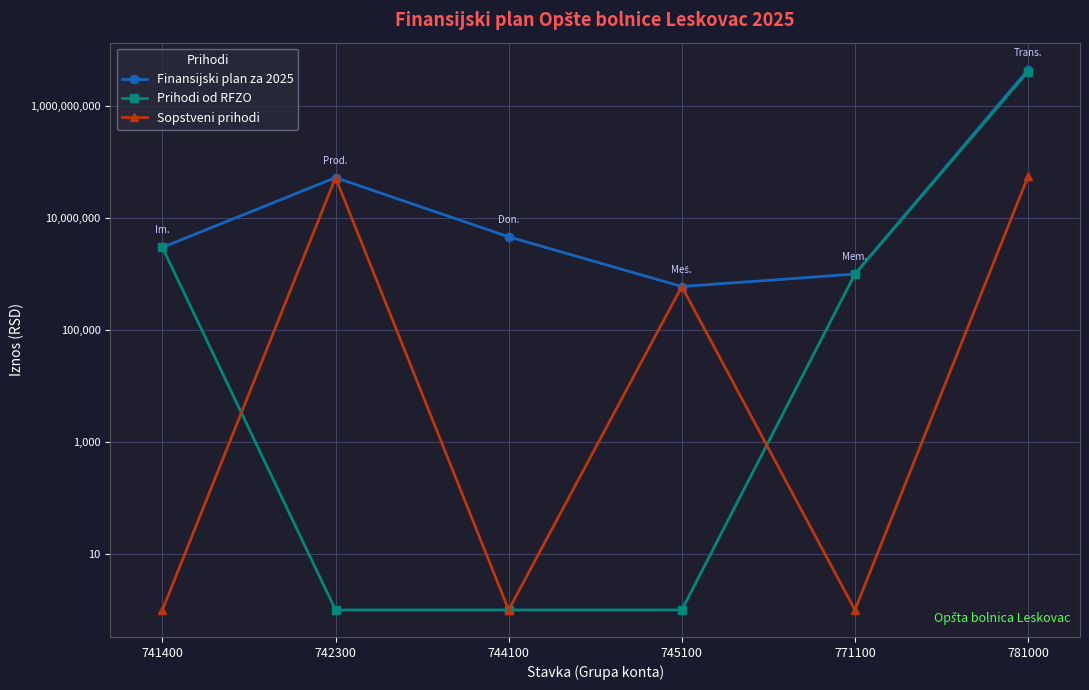

Is the value of Finansijski plan za 2025 at 741400 greater than the value of Prihodi od RFZO at 741400?

No